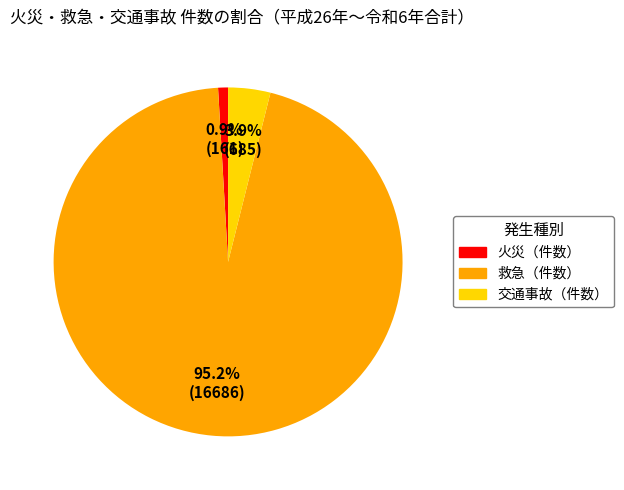

Do 交通事故（件数） and 救急（件数） together represent more than half of the pie?

Yes